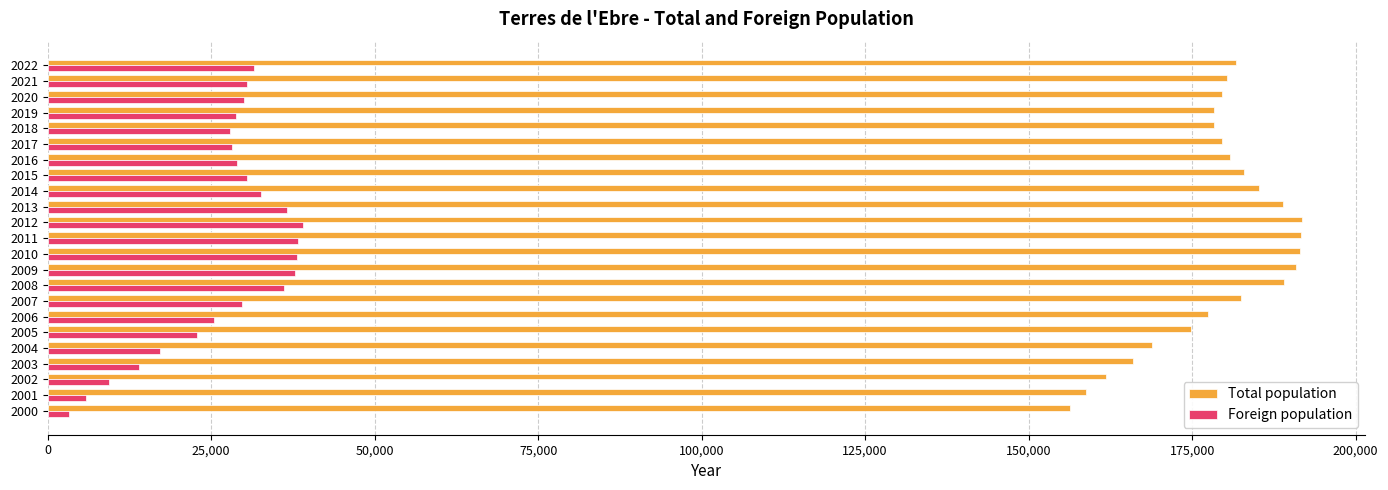

Which series changed the most between 2019 and 2001?

Foreign population